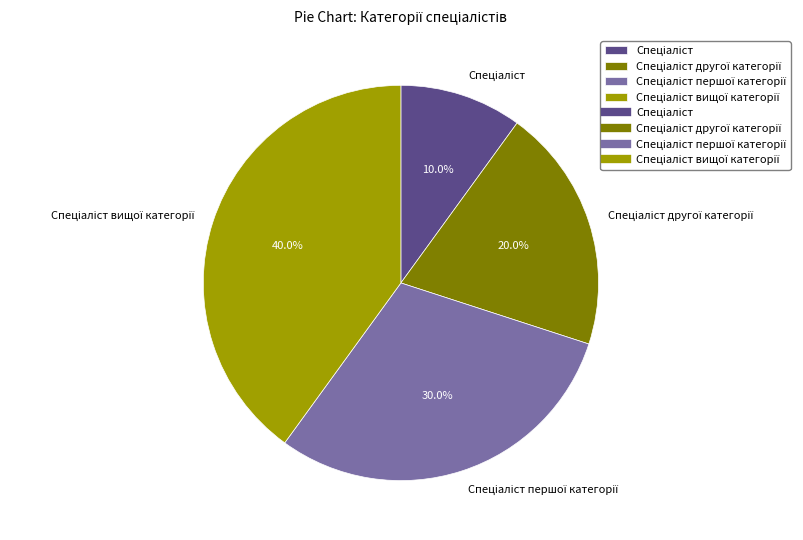

Is there any slice that represents more than half of the pie?

No